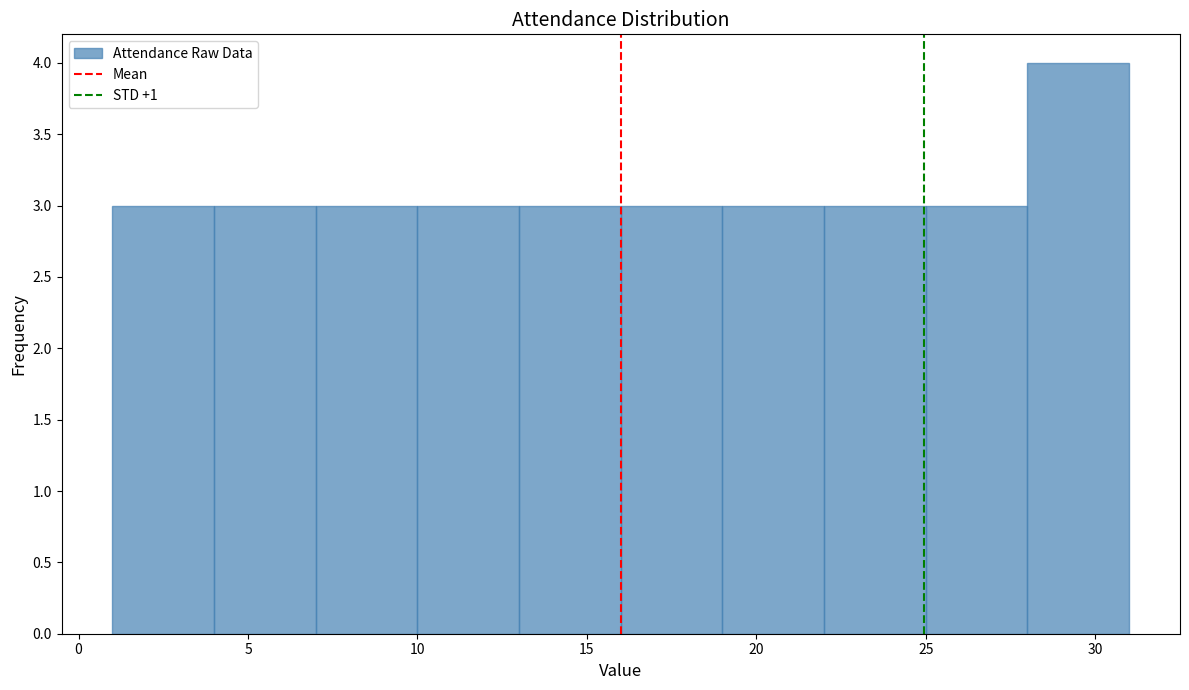

Reading left to right, transcribe this chart: for each bar, give the range it covers on the x-axis and its height. The values are not printed on the chart, so give them approximately, as read against the axis.

1 to 4: 3
4 to 7: 3
7 to 10: 3
10 to 13: 3
13 to 16: 3
16 to 19: 3
19 to 22: 3
22 to 25: 3
25 to 28: 3
28 to 31: 4